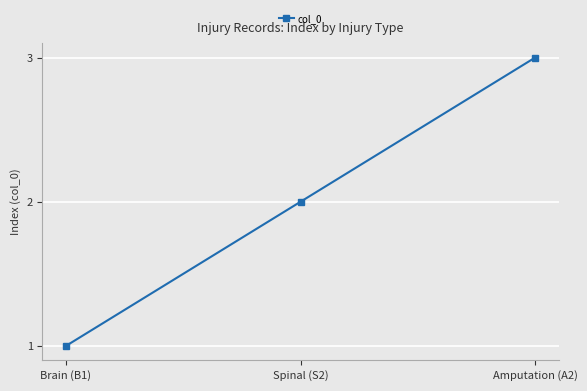

List the labels in order of value, largest first.

Amputation (A2), Spinal (S2), Brain (B1)